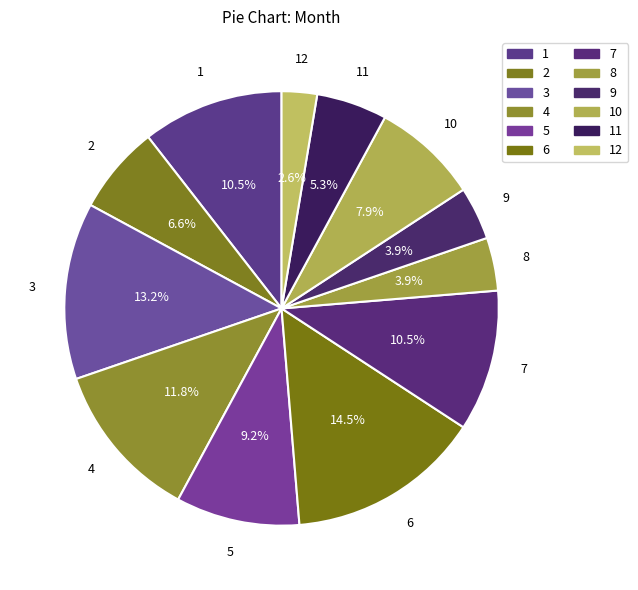

Which slice is the smallest?

12